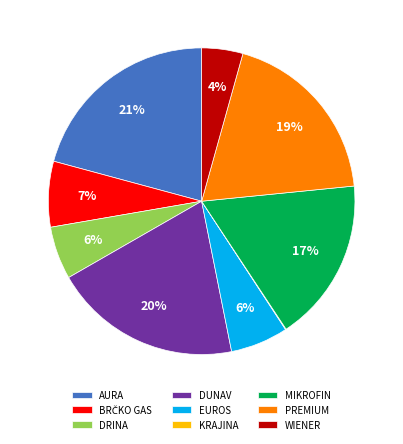

To the nearest percent, what percentage of the pie is EUROS?

6%